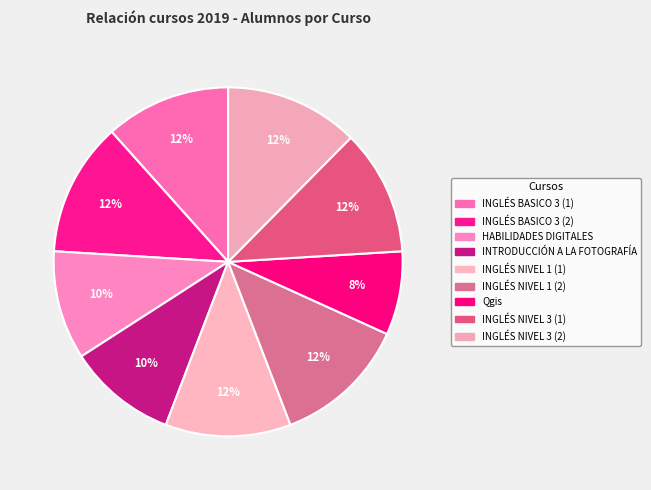

To the nearest percent, what portion does INGLÉS NIVEL 1 (1) represent?

12%